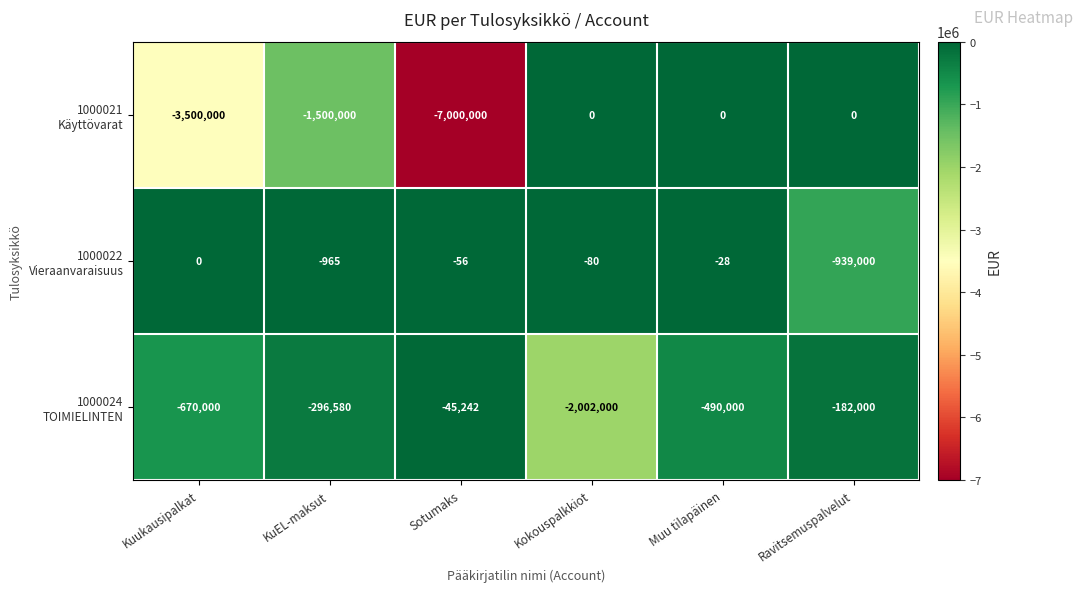

What is the total value across all series at Kokouspalkkiot?

-2002080